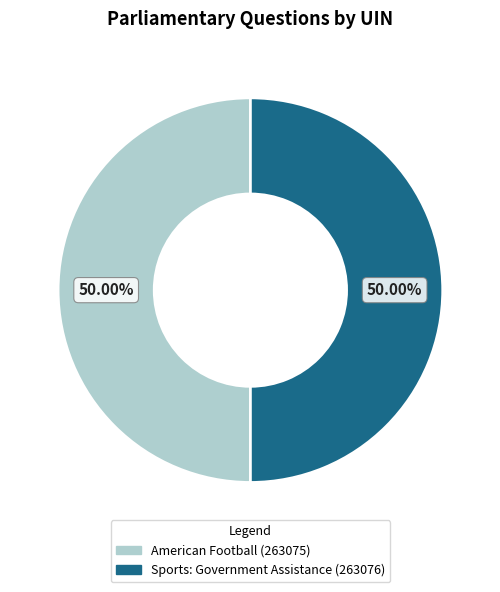

What is the ratio of the value at American Football (263075) to the value at Sports: Government Assistance (263076)?

1.0